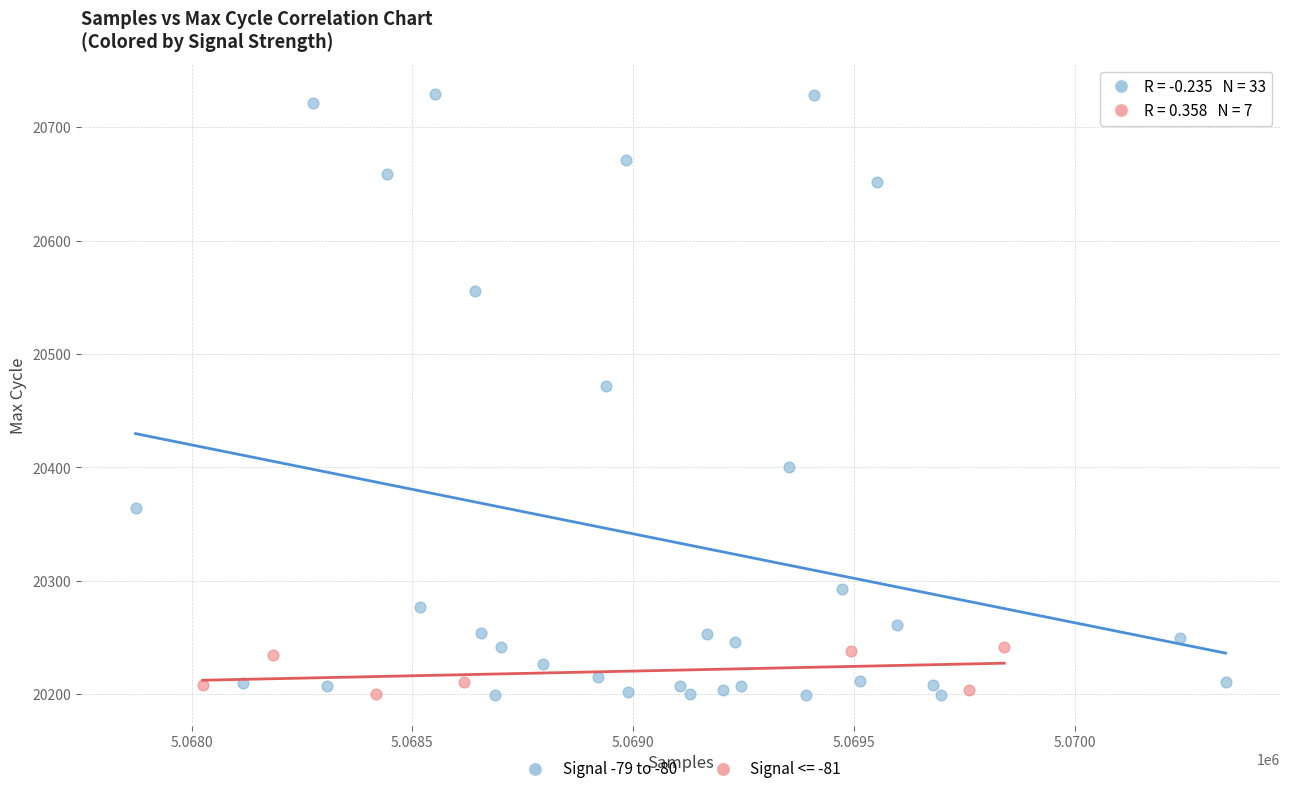

Which series has the widest spread of Y values?

Signal -79 to -80